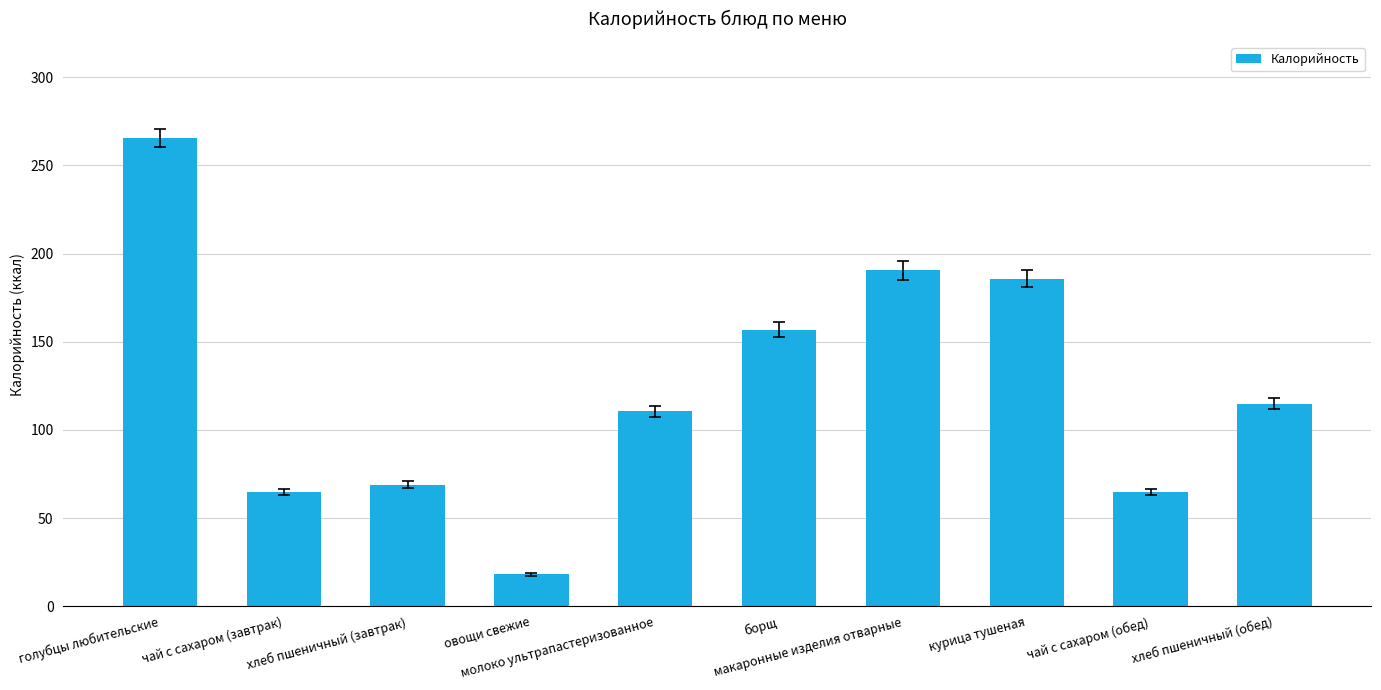

What position from the left is борщ?

6